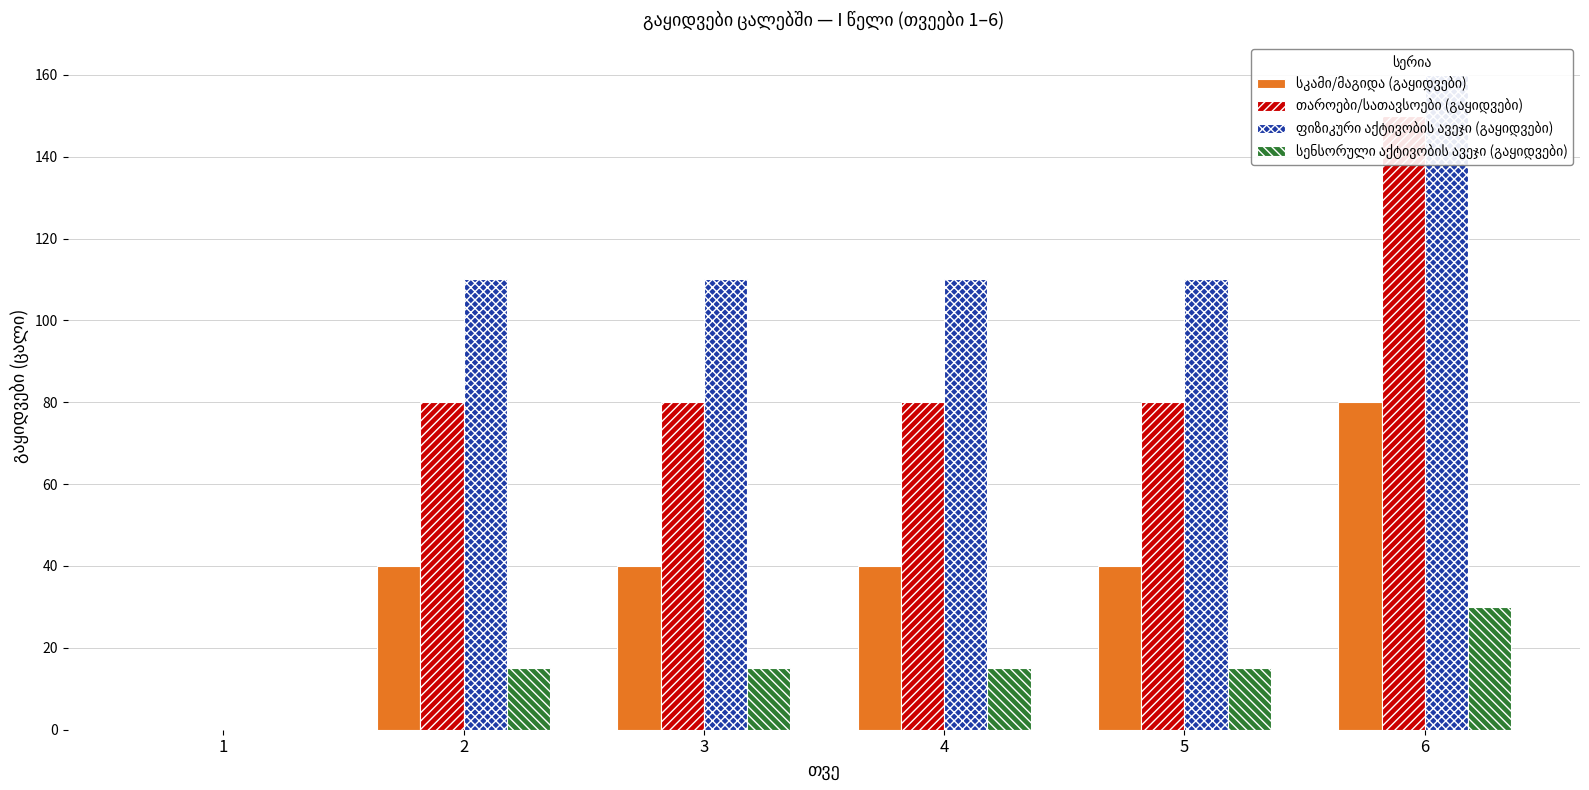

The value of ფიზიკური აქტივობის ავეჯი (გაყიდვები) at 2 is 110. True or false?

True